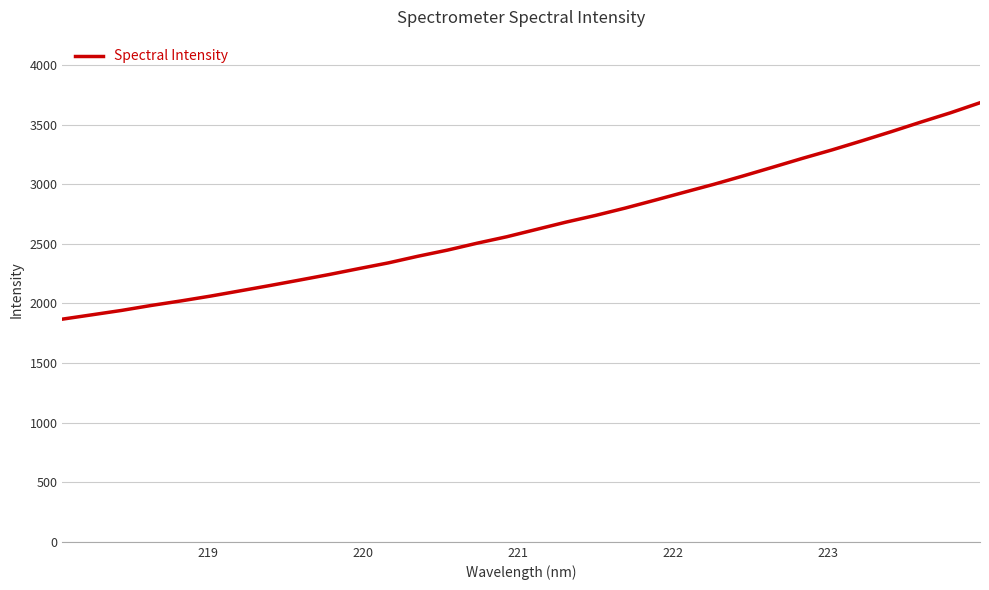

What is the greatest value displayed?

3684.3